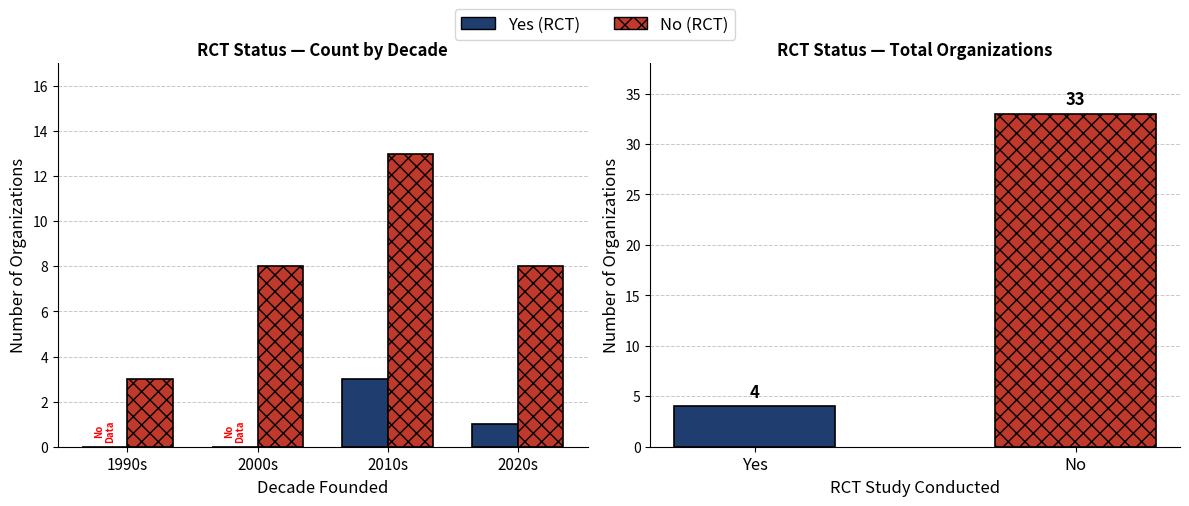

Which category has the highest value in the Yes (RCT) series?

2010s